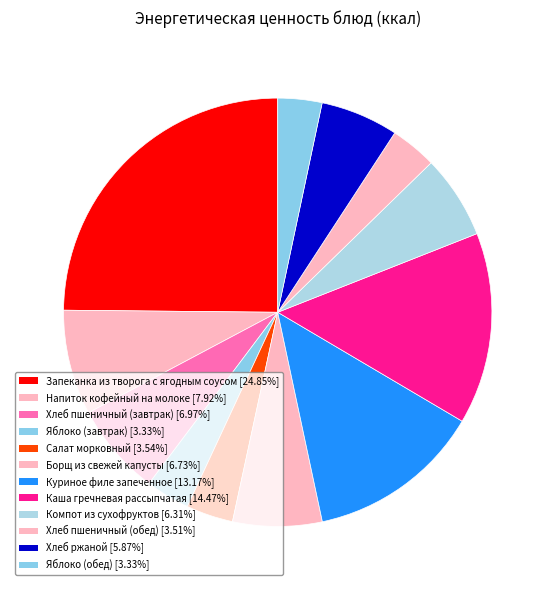

Count the number of slices in the pie.

12